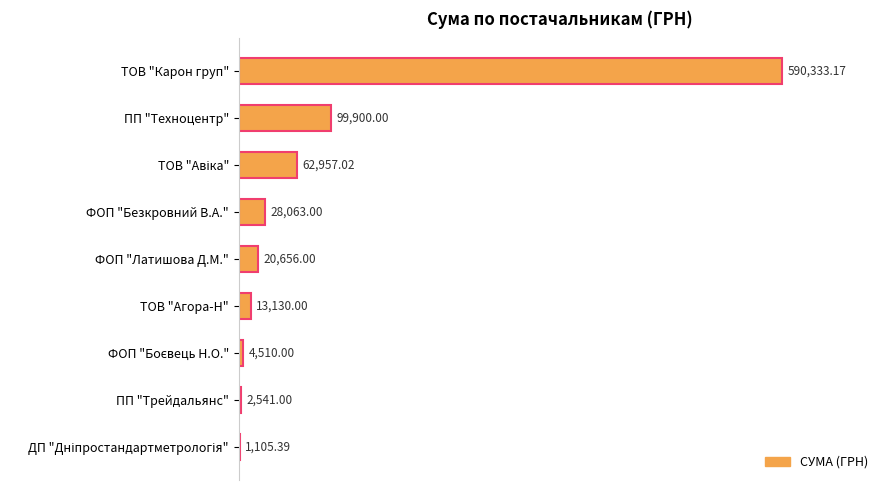

What is the sum of all values?

823195.6